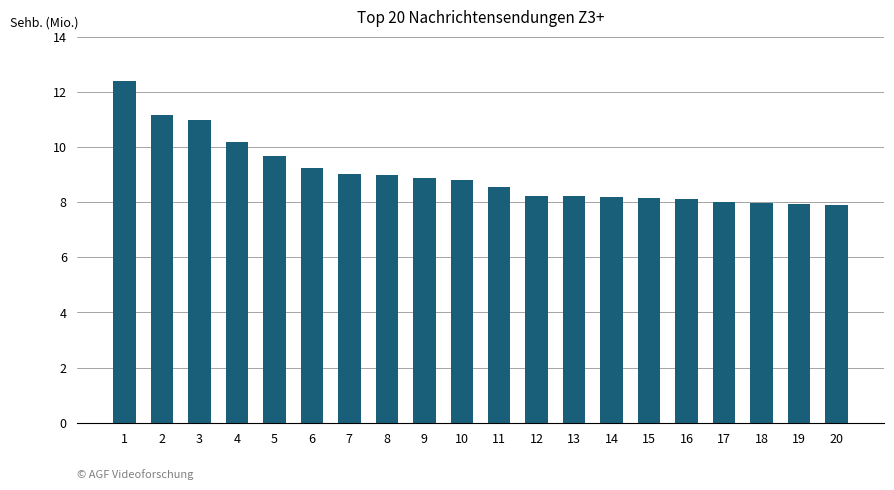

What value does the data have at 18?

8.0